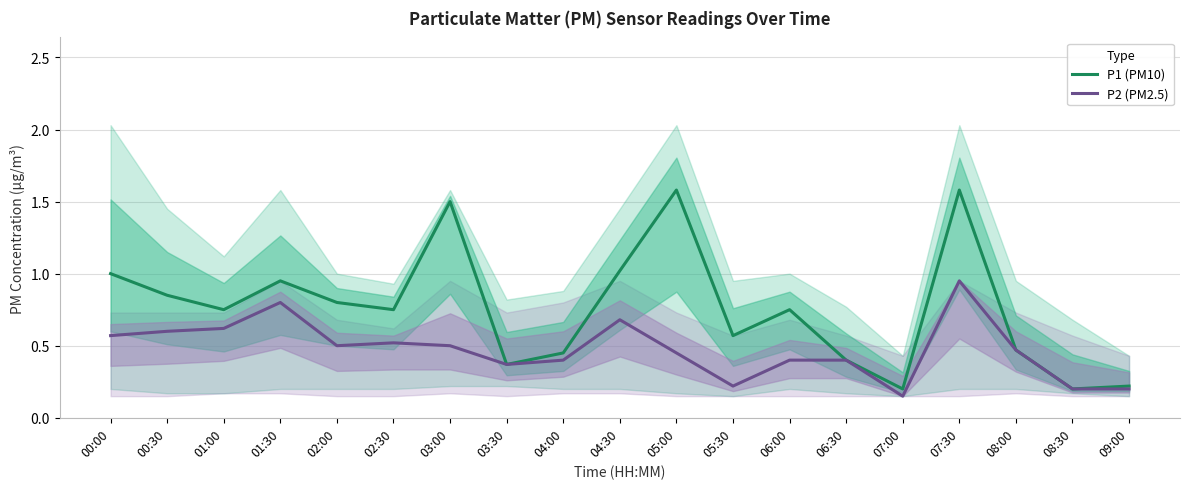

What is the sum of the P2 (PM2.5) values at 07:30 and 06:30?

1.4